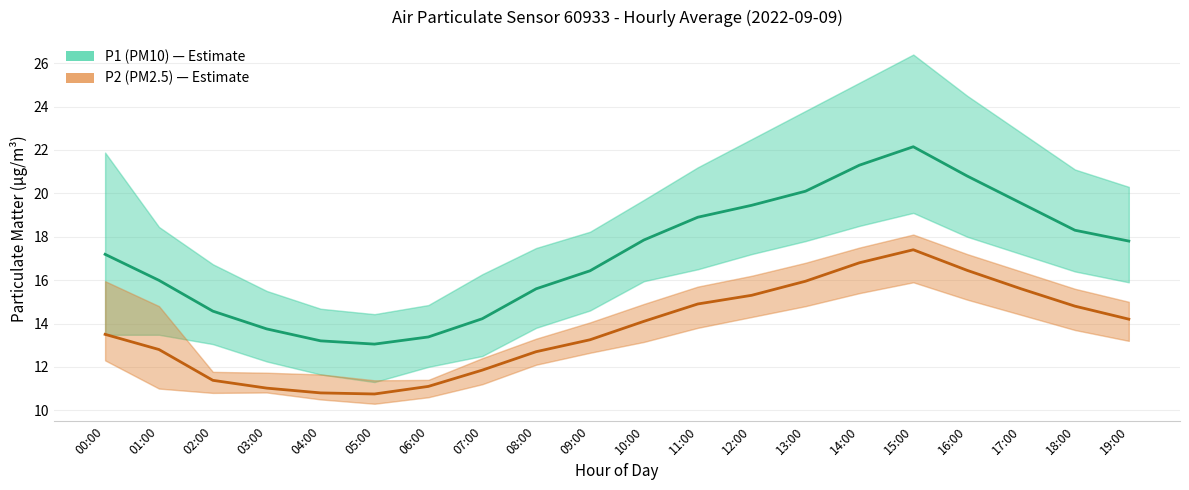

What is the greatest value displayed?

22.1